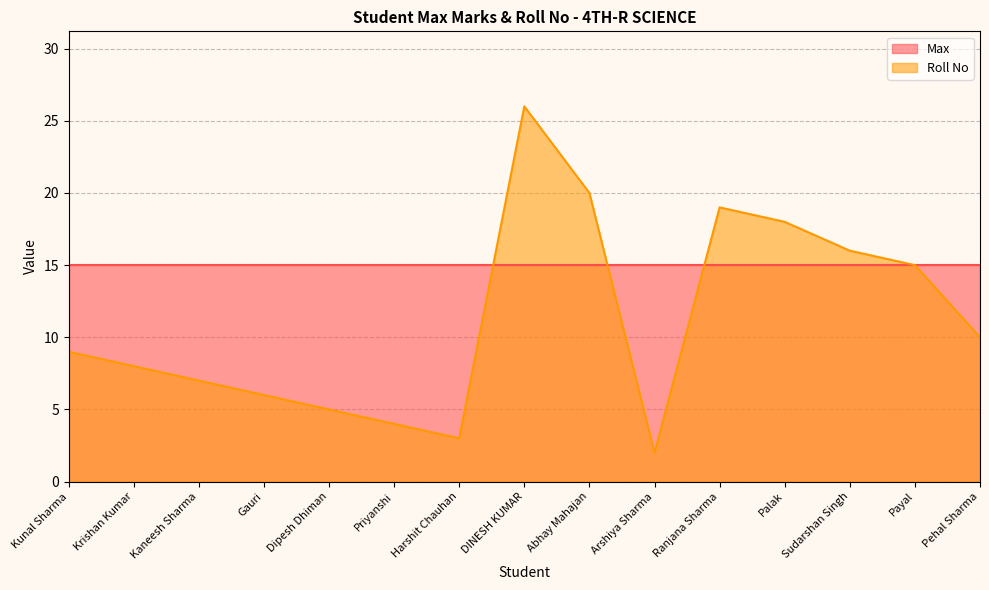

Where is the first local maximum?

DINESH KUMAR